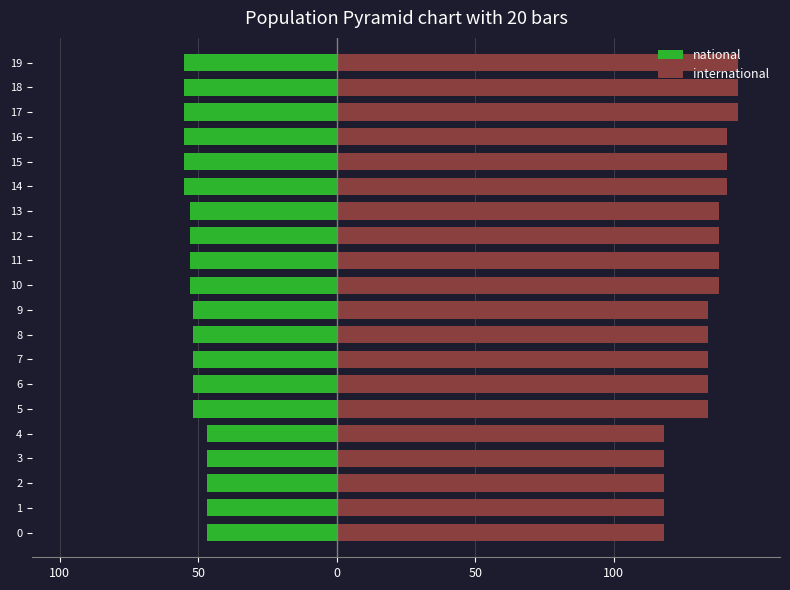

True or false: national has a value of -24 at 19.

False